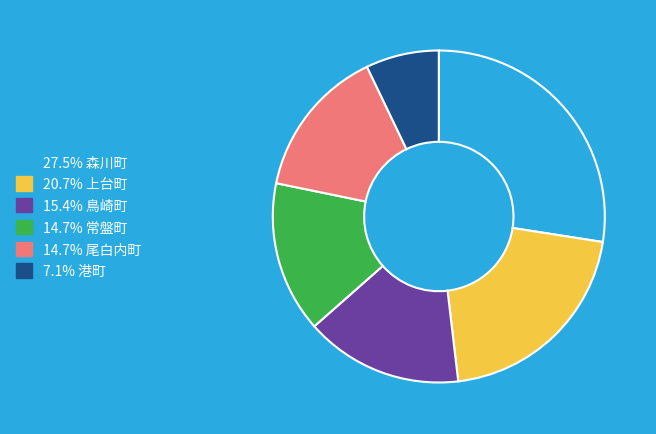

Combined, do 14.7% 常盤町 and 14.7% 尾白内町 account for over 50%?

No